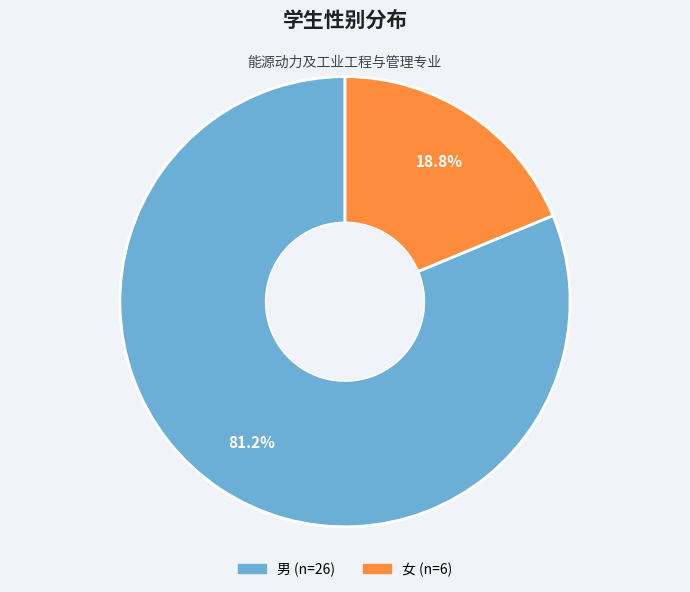

To the nearest percent, what is the difference between the 男 and 女 slice percentages?

62%